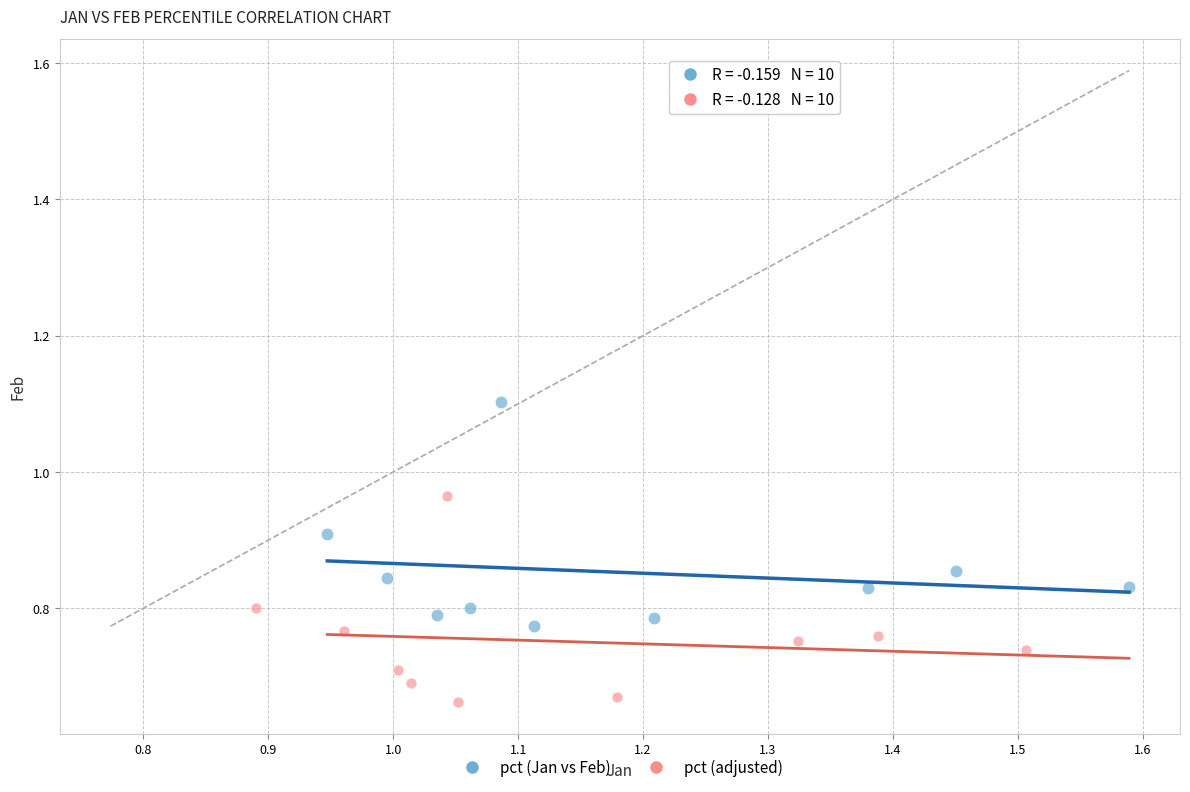

Which series contains the highest Y value?

pct (Jan vs Feb)